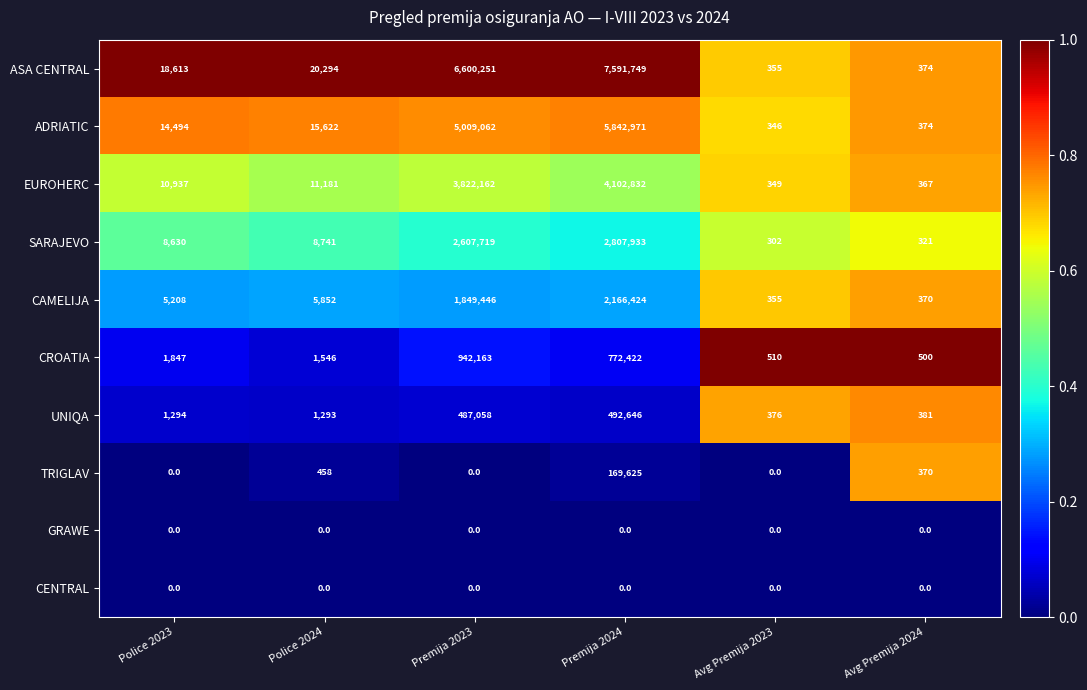

At which category is the sum across all series the highest?

Premija 2024